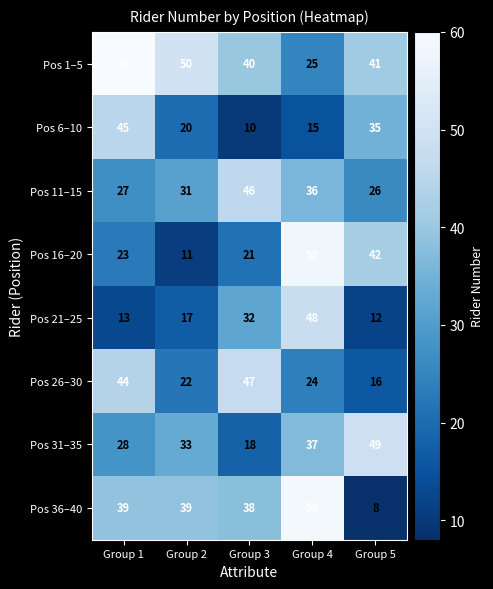

What is the minimum value for Pos 16–20?

11